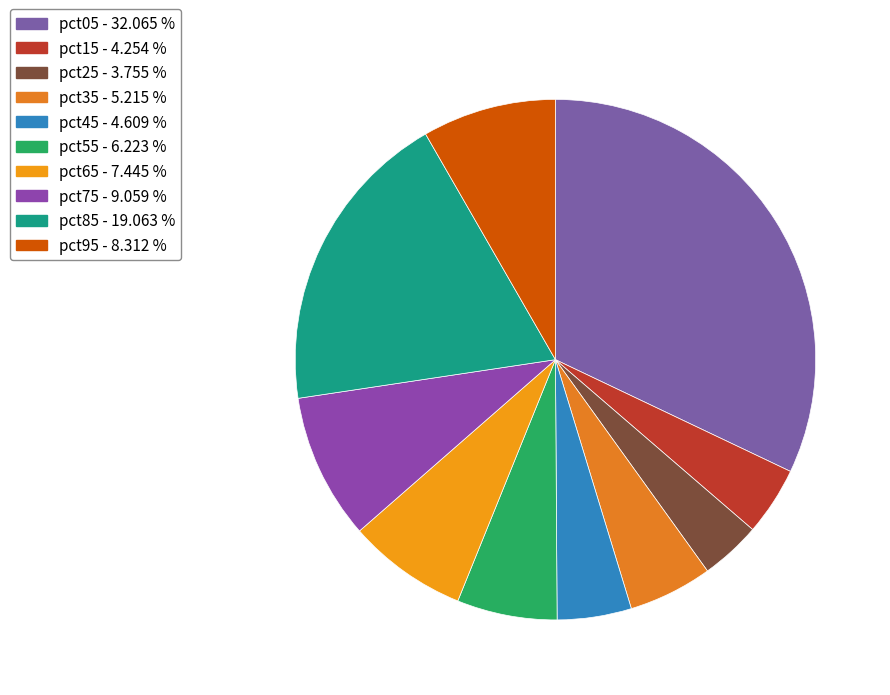

Is it true that pct65 is 7% of the pie?

True